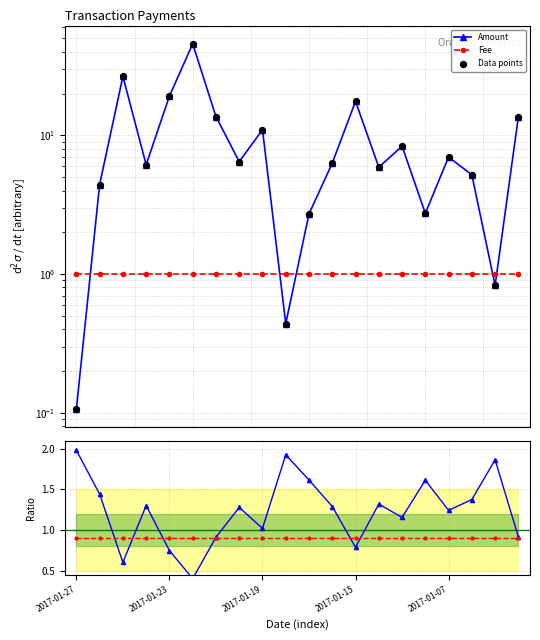

Which series reaches the minimum Y coordinate?

Data points